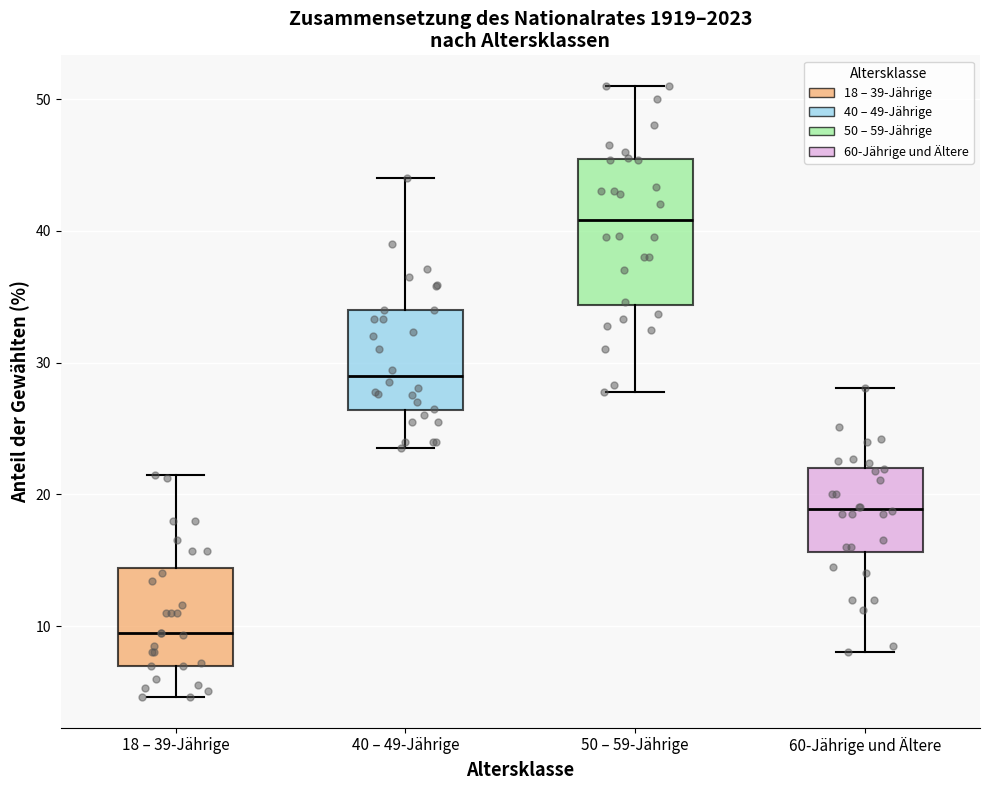

Reading left to right, transcribe this box plot: for each box, give where its median line is, the range the box spans, and where its two whiskers end, as read against the y-axis. The values are not printed on the chart, so give them approximately, as read against the axis.

18 – 39-Jährige: median 10, box 7 to 14, whiskers 5 to 22
40 – 49-Jährige: median 29, box 26 to 34, whiskers 24 to 44
50 – 59-Jährige: median 41, box 34 to 45, whiskers 28 to 51
60-Jährige und Ältere: median 19, box 16 to 22, whiskers 8 to 28